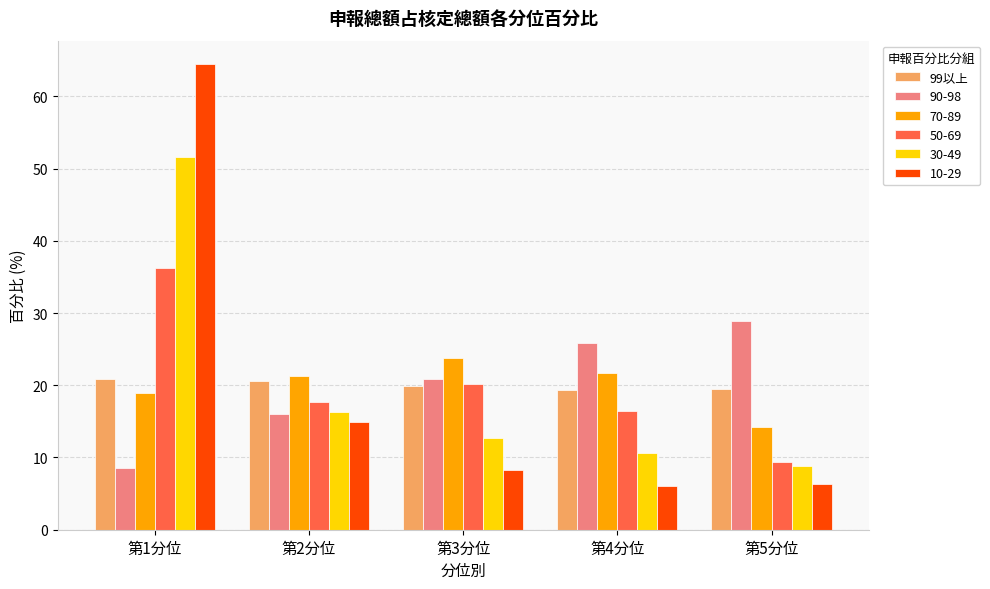

Does the chart contain any negative values?

No